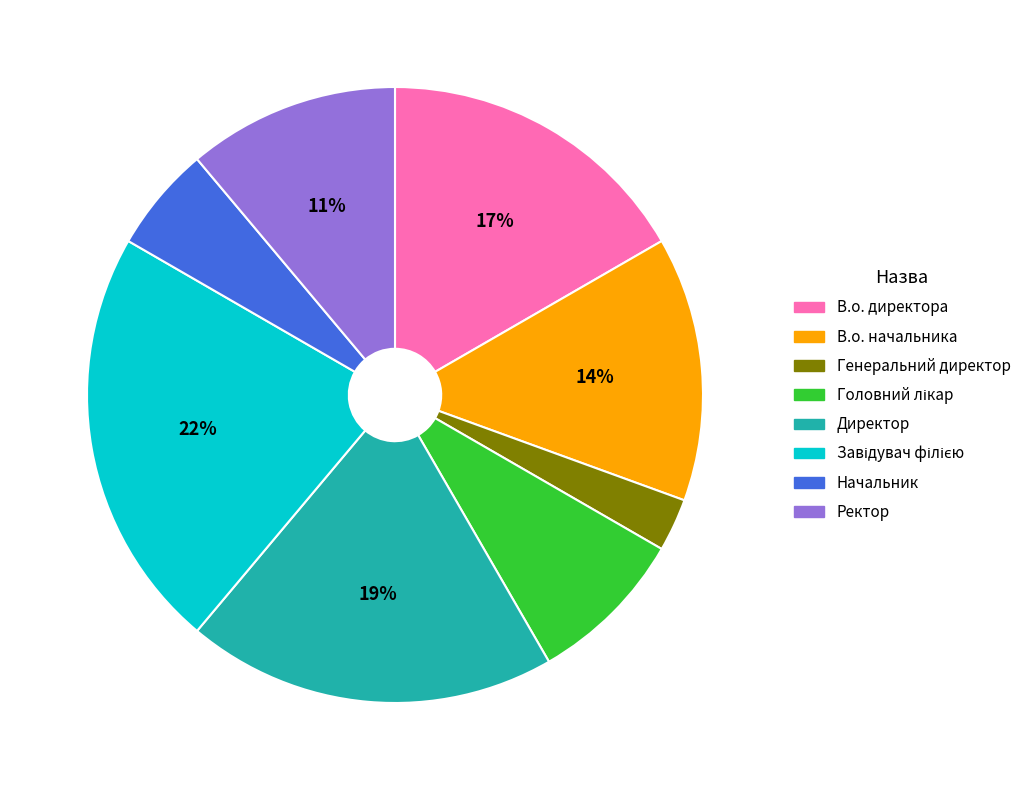

To the nearest percent, what percentage of the pie is В.о. начальника?

14%